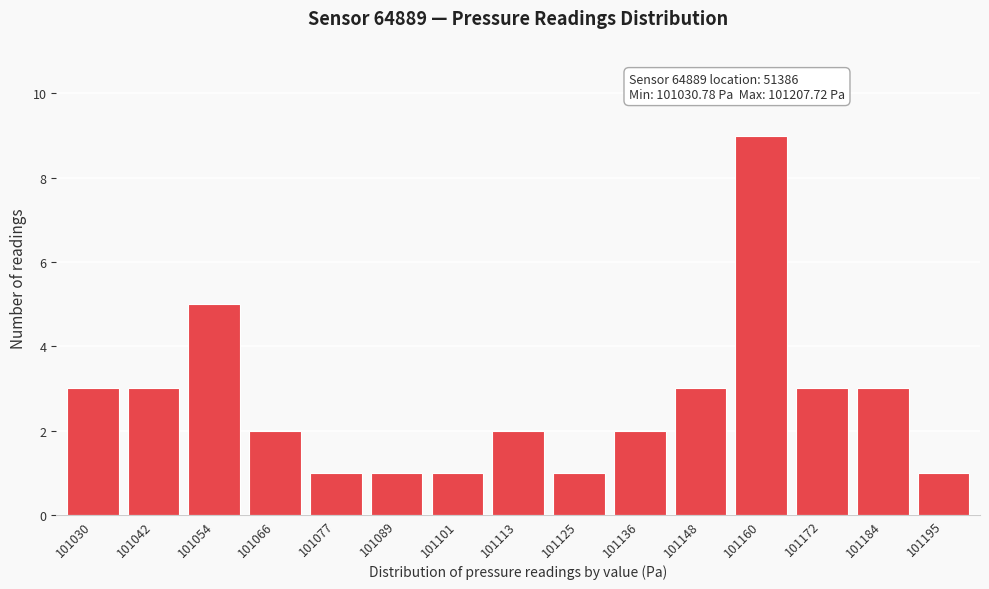

Reading right to left, extract all data points from this chart.

101195=1	101184=3	101172=3	101160=9	101148=3	101136=2	101125=1	101113=2	101101=1	101089=1	101077=1	101066=2	101054=5	101042=3	101030=3